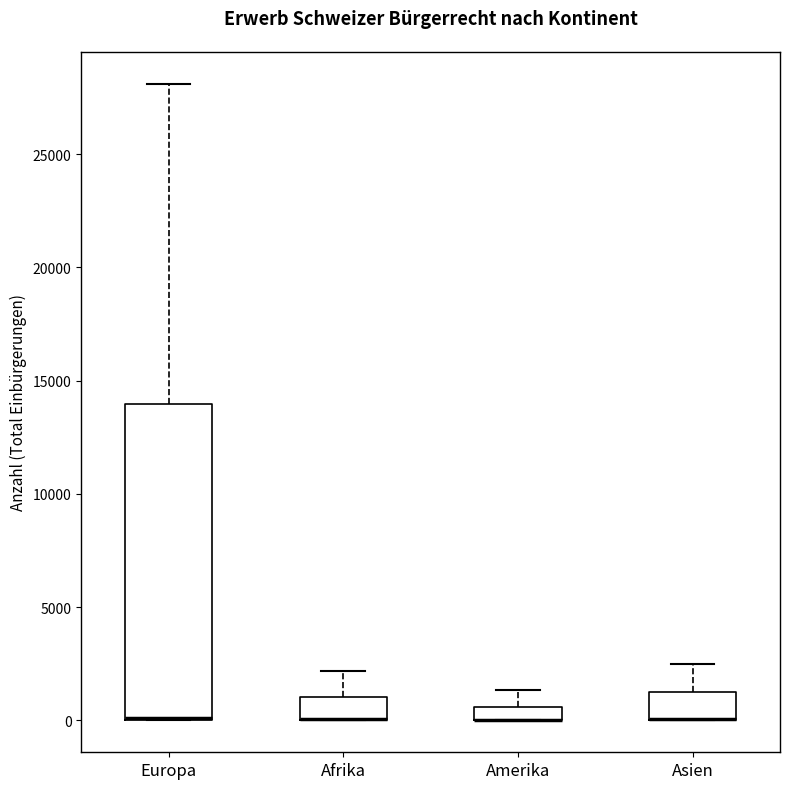

Where does the upper whisker of the box for Afrika end on the y-axis? The values are not printed on the chart, so give them approximately, as read against the axis.

2000